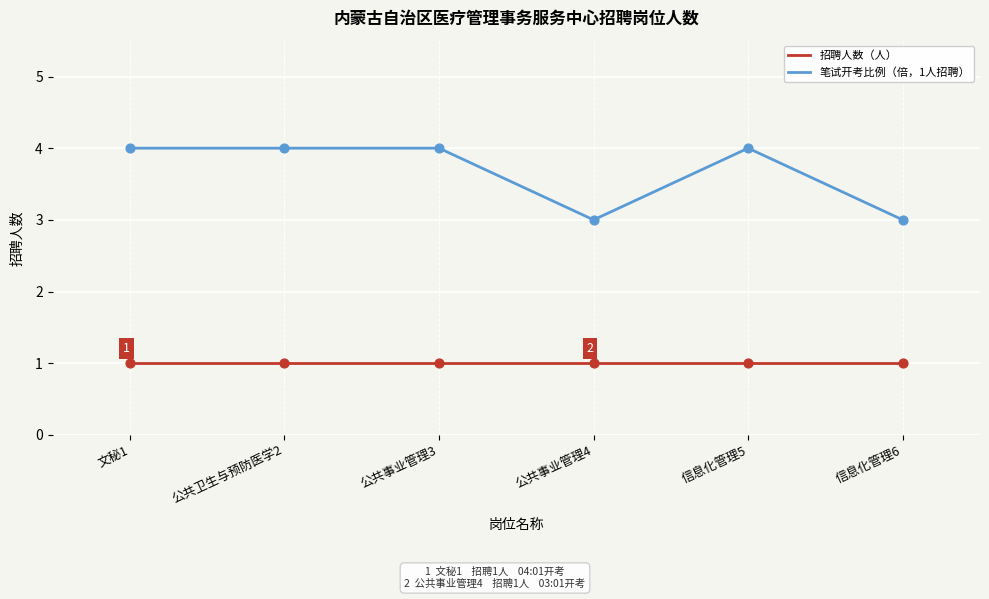

Which series has the largest total across all categories?

笔试开考比例（倍，1人招聘）